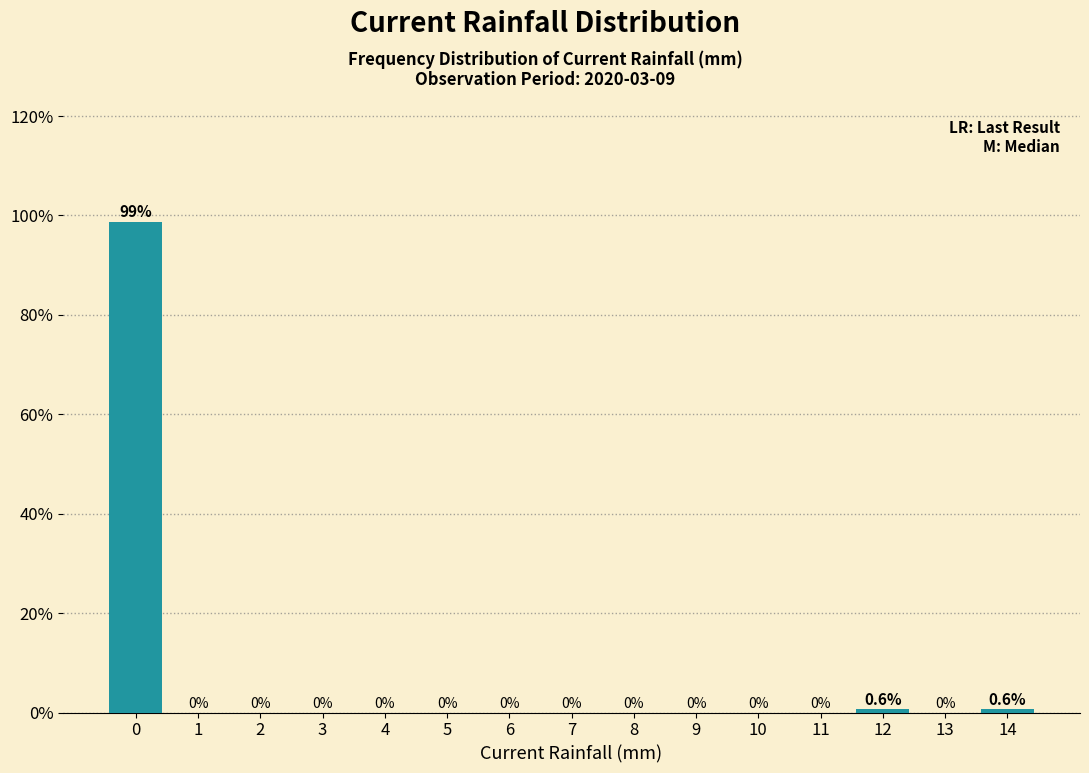

Reading right to left, list all the values displayed in this chart.

14=0.6	13=0.0	12=0.6	11=0.0	10=0.0	9=0.0	8=0.0	7=0.0	6=0.0	5=0.0	4=0.0	3=0.0	2=0.0	1=0.0	0=98.8